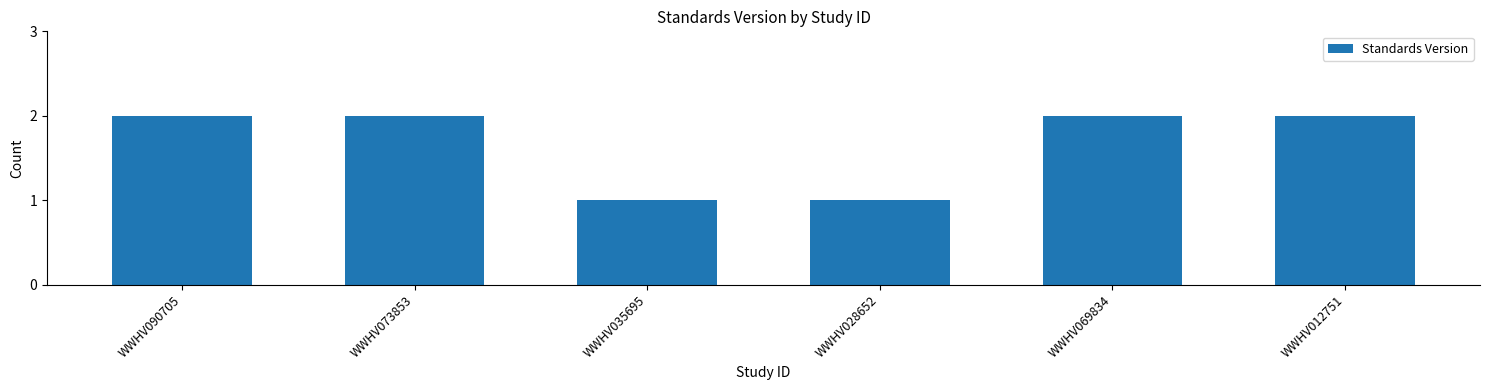

What is the change in value from WWHV028652 to WWHV069834?

+1